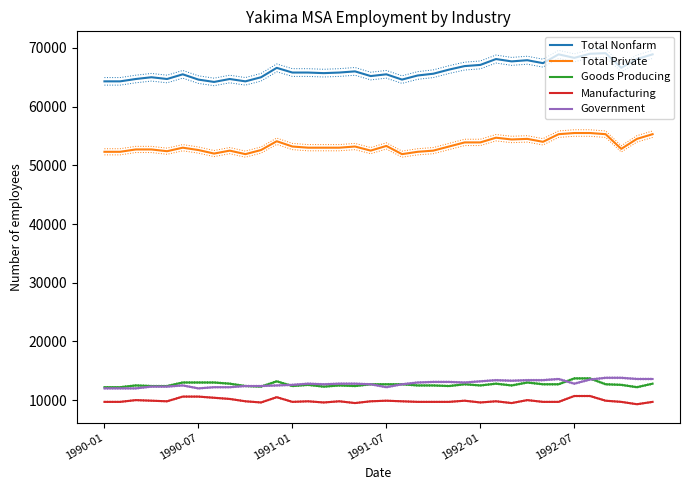

List the series in order of their peak value, highest first.

Total Nonfarm, Total Private, Government, Goods Producing, Manufacturing